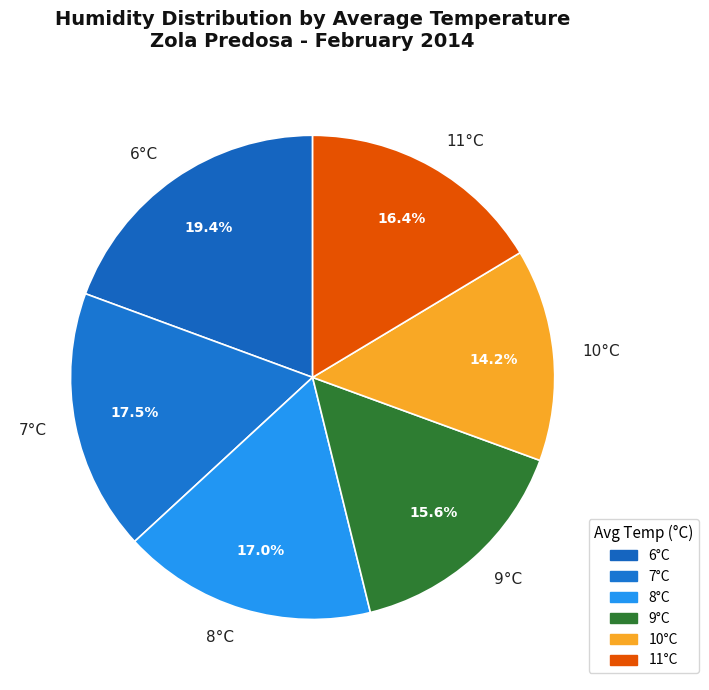

Is there any slice that represents more than half of the pie?

No